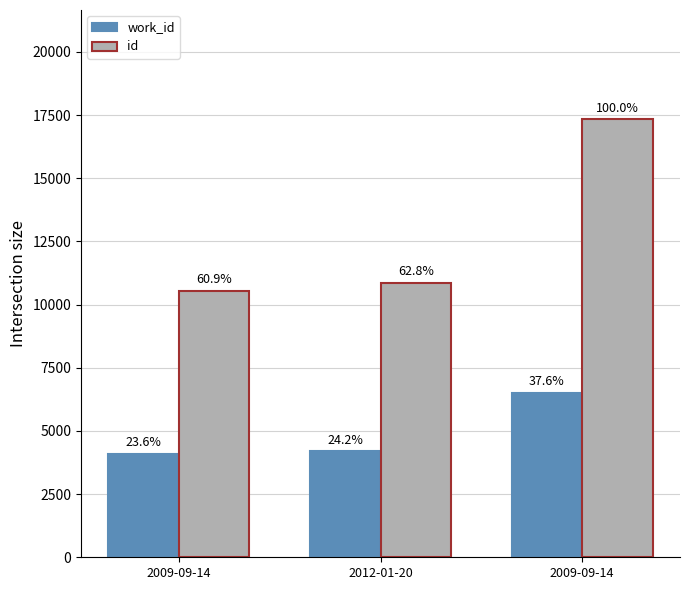

What are all the series names shown in the legend?

work_id, id